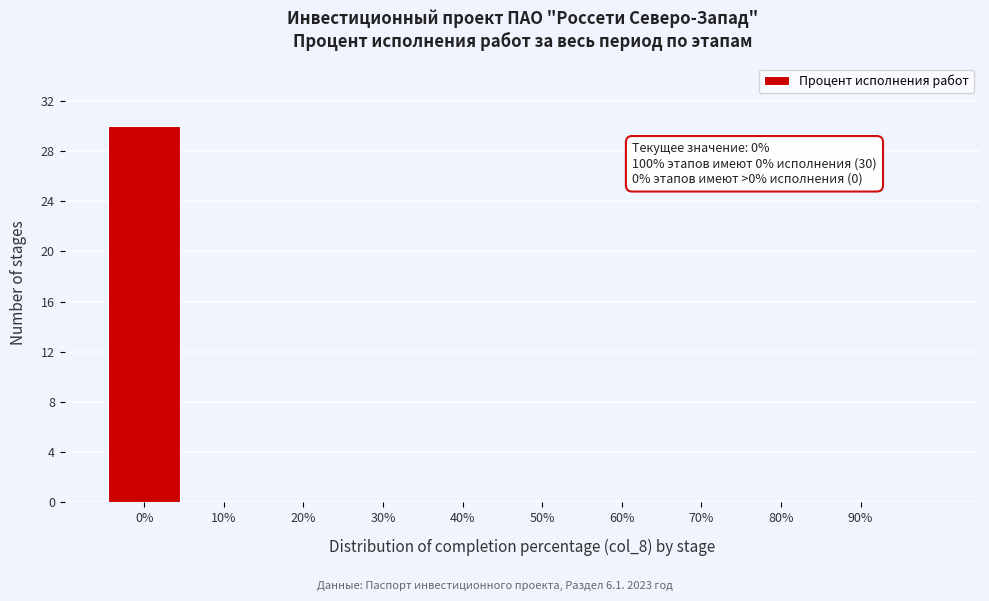

Which range on the x-axis has the tallest bar?

-5 to 5